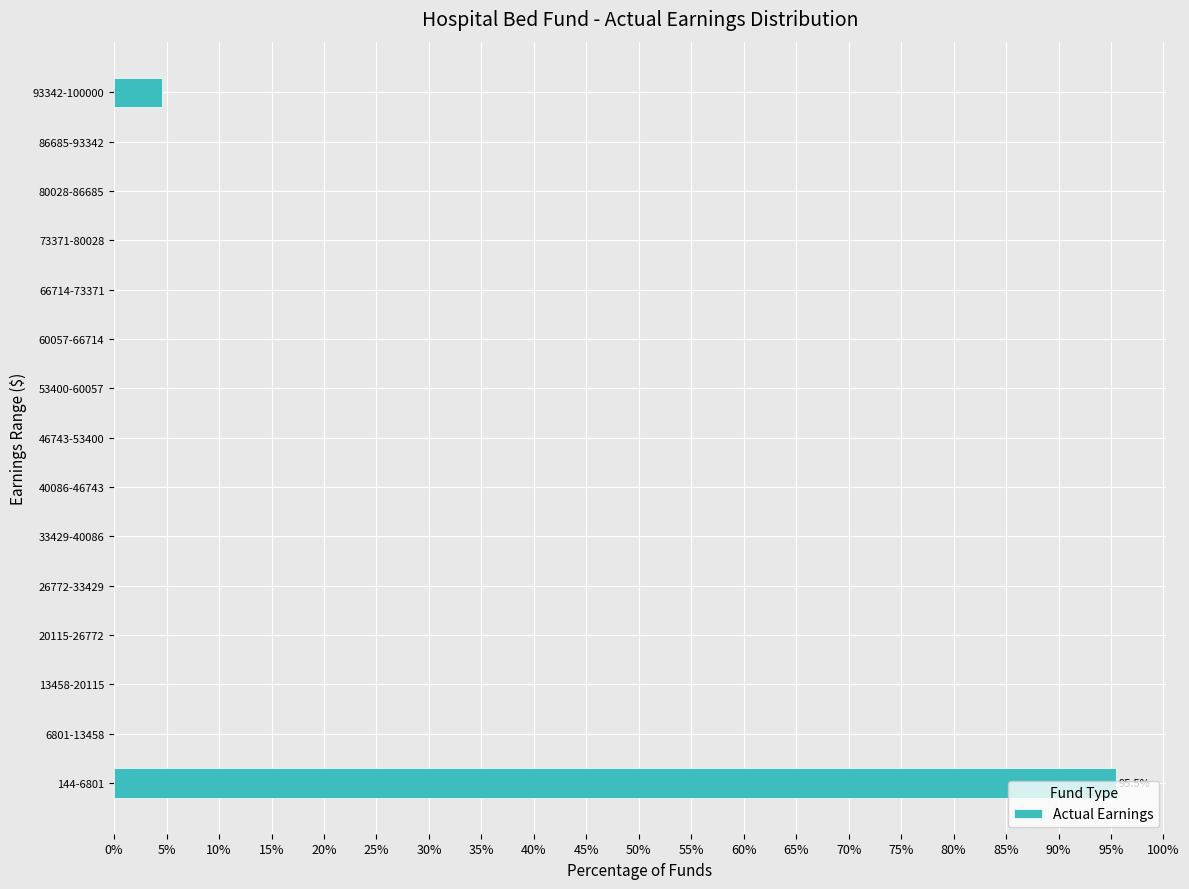

True or false: the data shows 0.0 at 80028-86685.

True